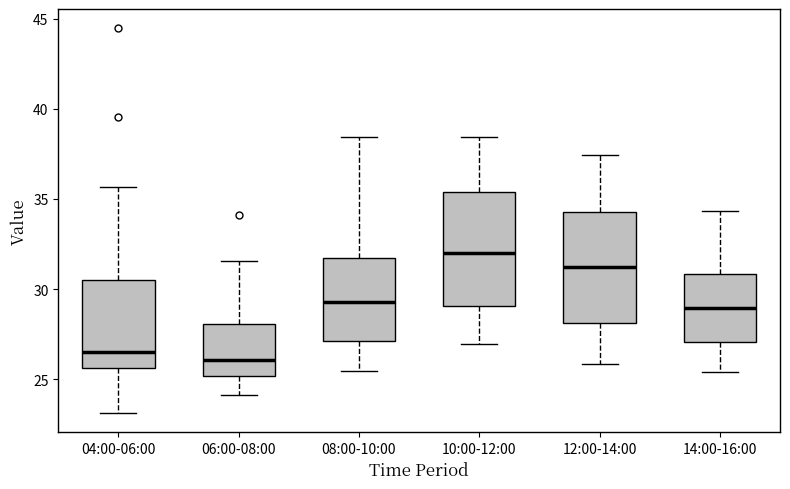

Reading left to right, read every box against the y-axis: the position of its median line, the range the box covers, and the ends of its whiskers. The values are not printed on the chart, so give them approximately, as read against the axis.

04:00-06:00: median 26.5, box 25.5 to 30.5, whiskers 23.0 to 35.5
06:00-08:00: median 26.0, box 25.0 to 28.0, whiskers 24.0 to 31.5
08:00-10:00: median 29.5, box 27.0 to 31.5, whiskers 25.5 to 38.5
10:00-12:00: median 32.0, box 29.0 to 35.5, whiskers 27.0 to 38.5
12:00-14:00: median 31.5, box 28.0 to 34.5, whiskers 26.0 to 37.5
14:00-16:00: median 29.0, box 27.0 to 31.0, whiskers 25.5 to 34.5